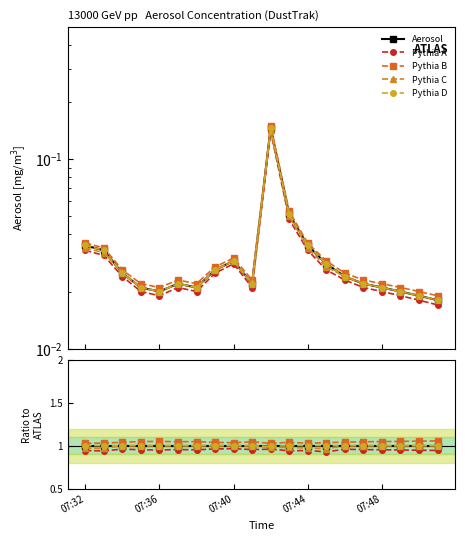

Rank the series by their maximum value, from lowest to highest.

Pythia A, Aerosol, Pythia C, Pythia D, Pythia B